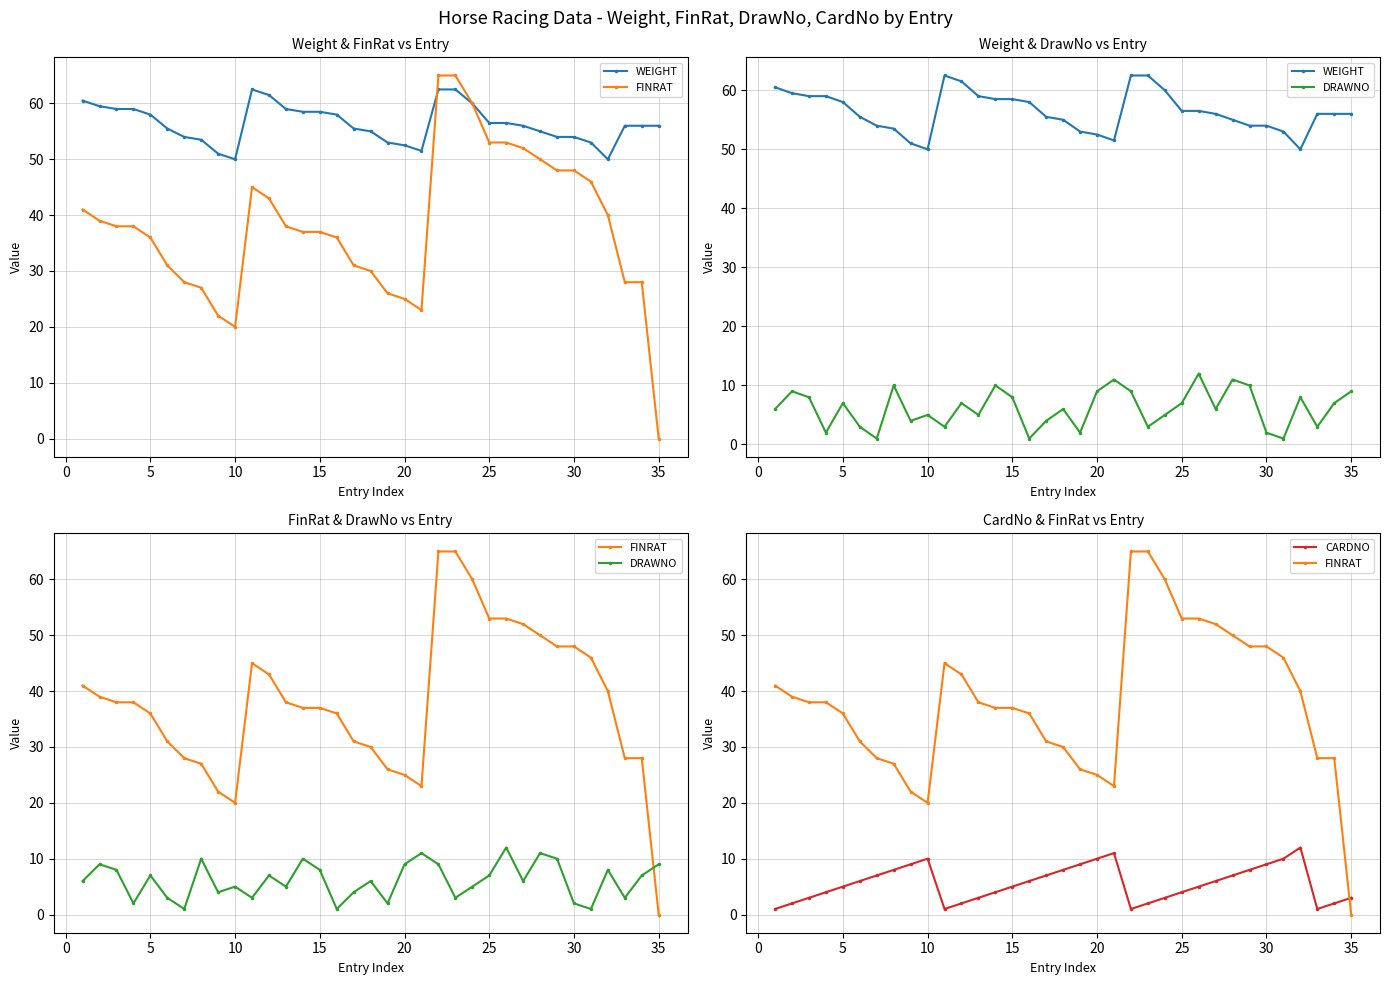

True or false: CARDNO has more than 2 interior local peaks.

True